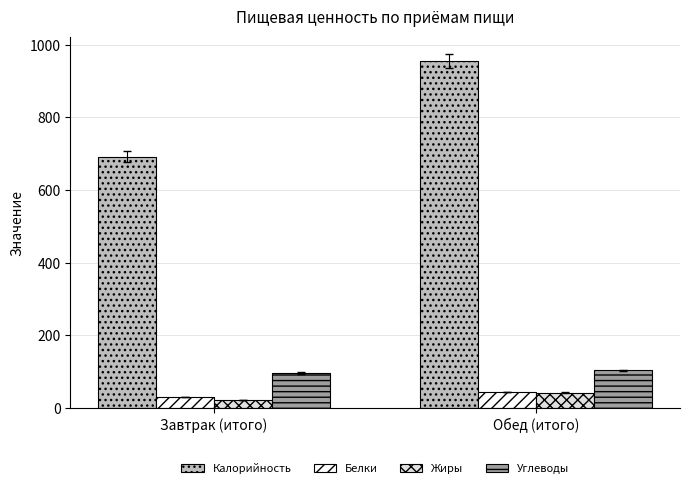

What position from the left is Завтрак (итого)?

1